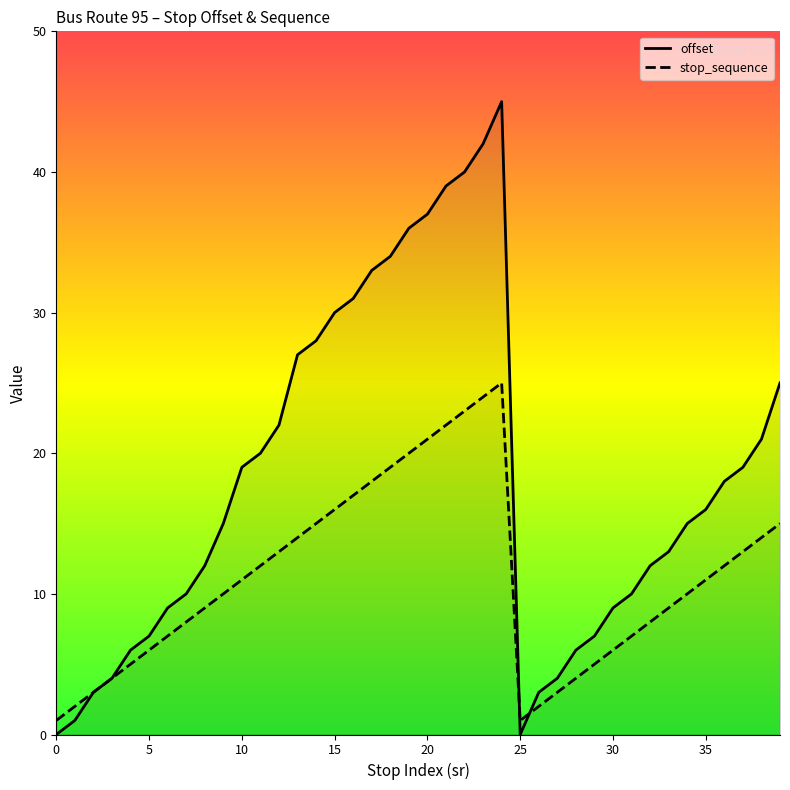

At which category is the sum across all series the highest?

24